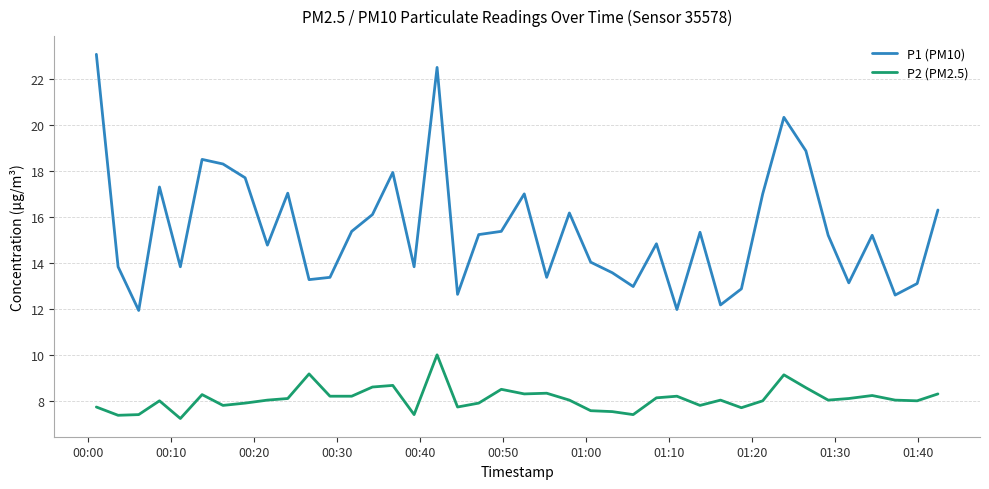

Which series has the largest total across all categories?

P1 (PM10)